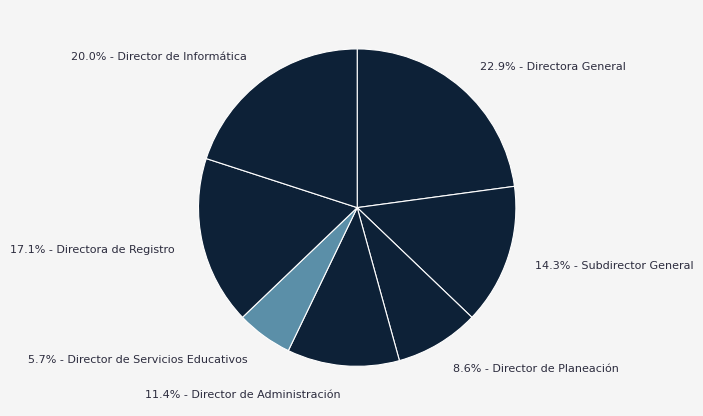

Does any single category account for the majority?

No